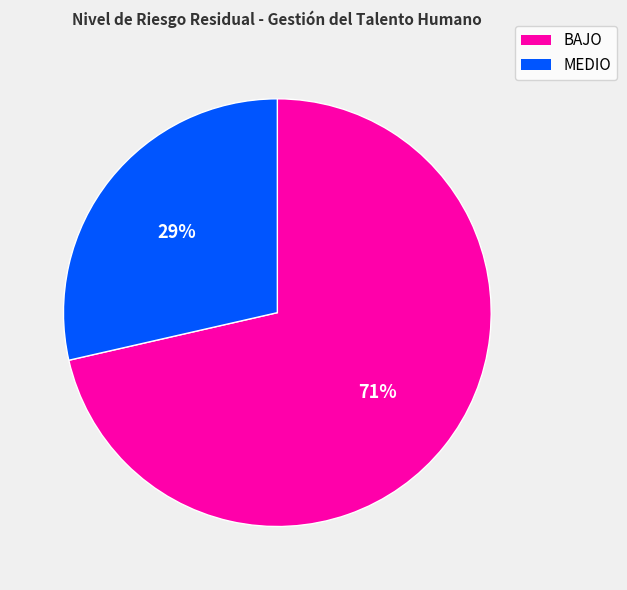

Is BAJO the majority of the pie?

Yes